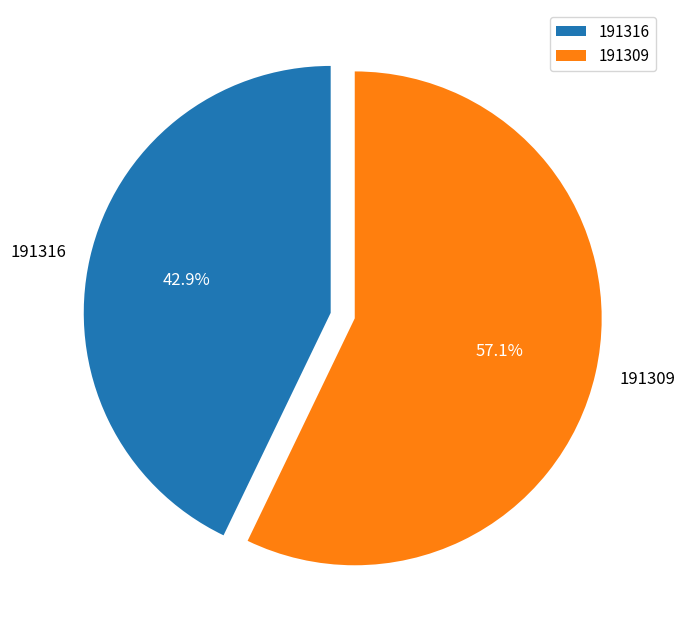

What is the smallest slice in the pie chart?

191316